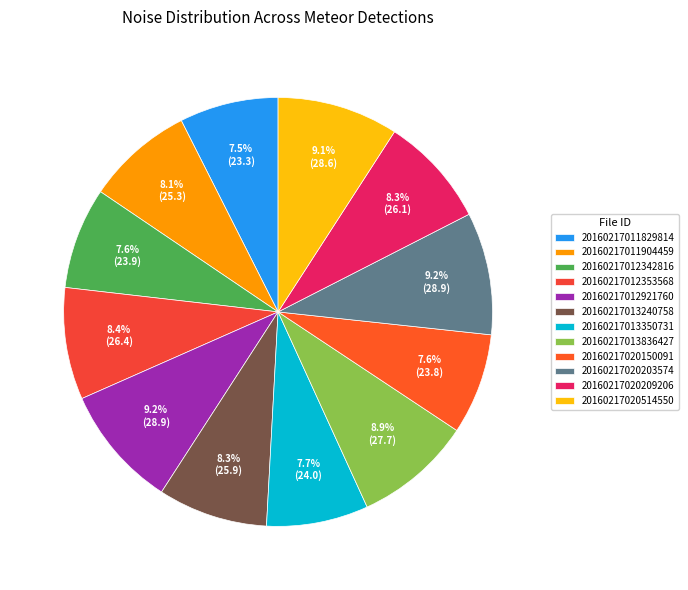

What percentage is the 20160217013350731 slice, to the nearest percent?

8%